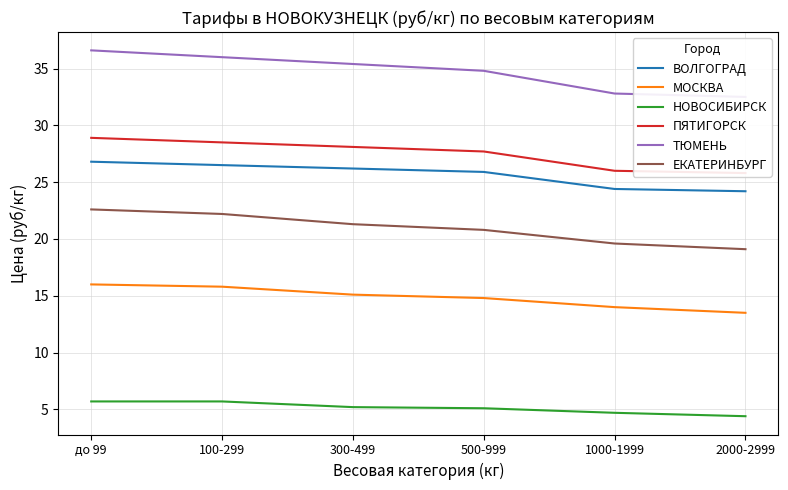

True or false: МОСКВА has more than 2 points higher than both neighbors.

False